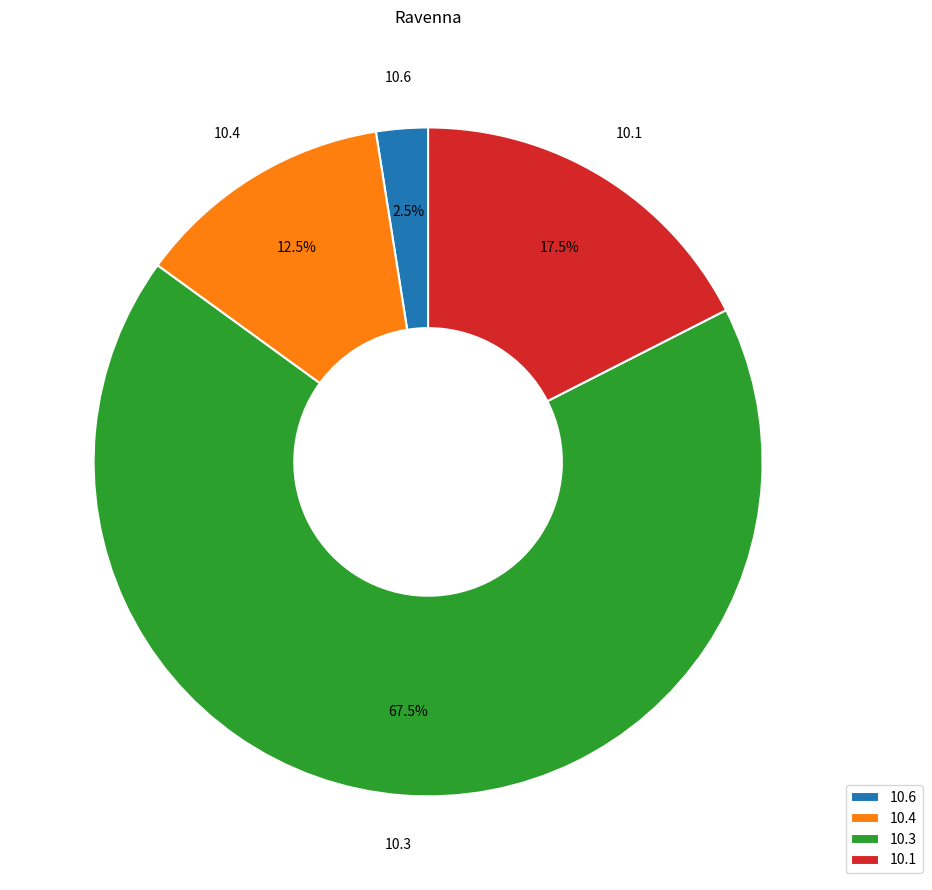

How many segments does this pie chart have?

4